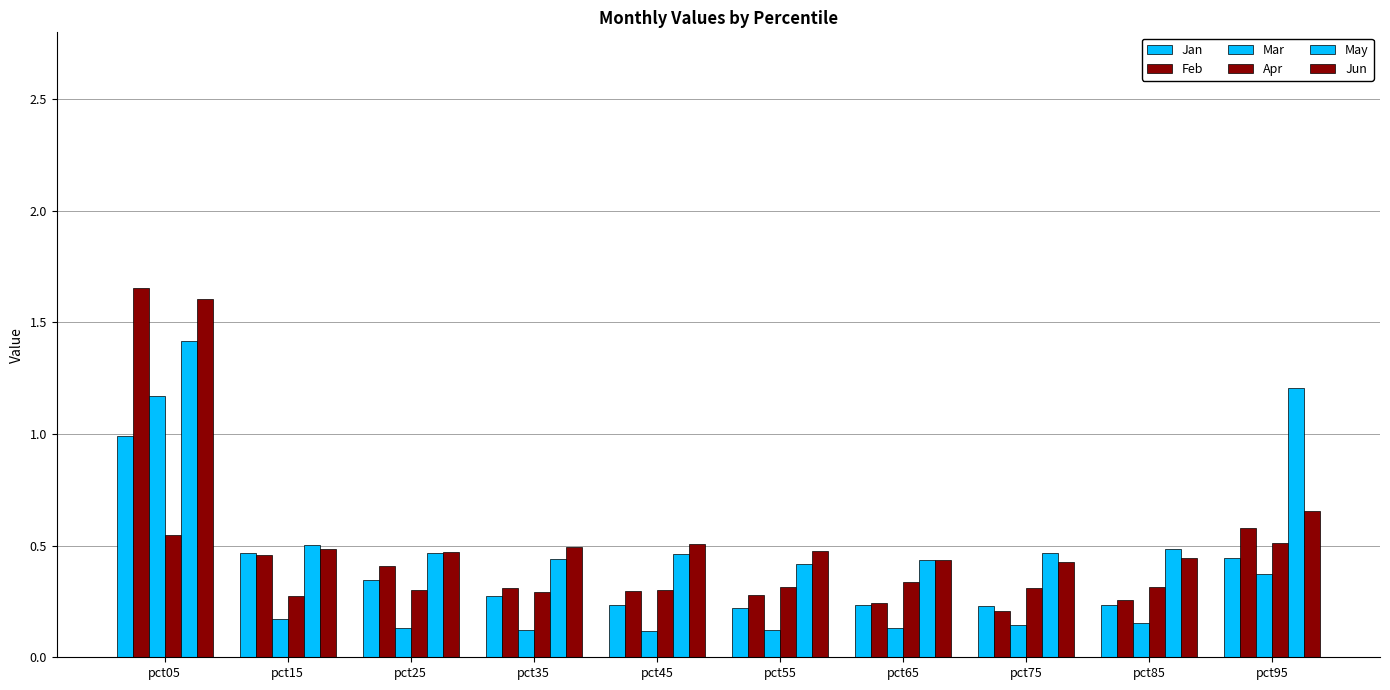

At pct05, list the series in order from largest to smallest.

Feb, Jun, May, Mar, Jan, Apr